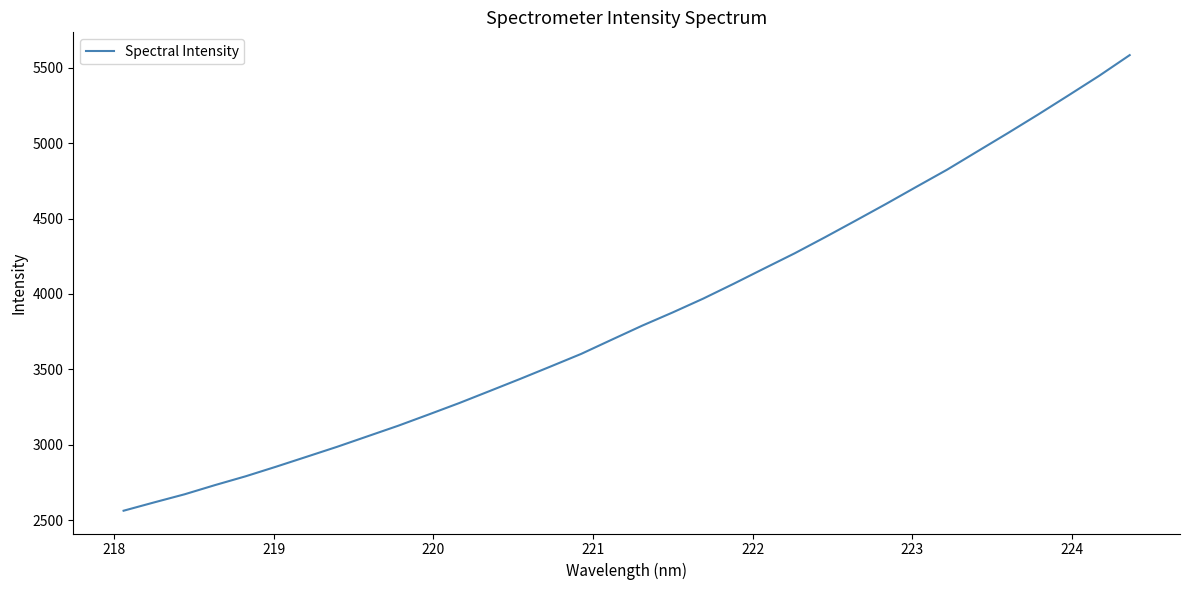

What is the difference between the maximum and minimum values?

3018.1